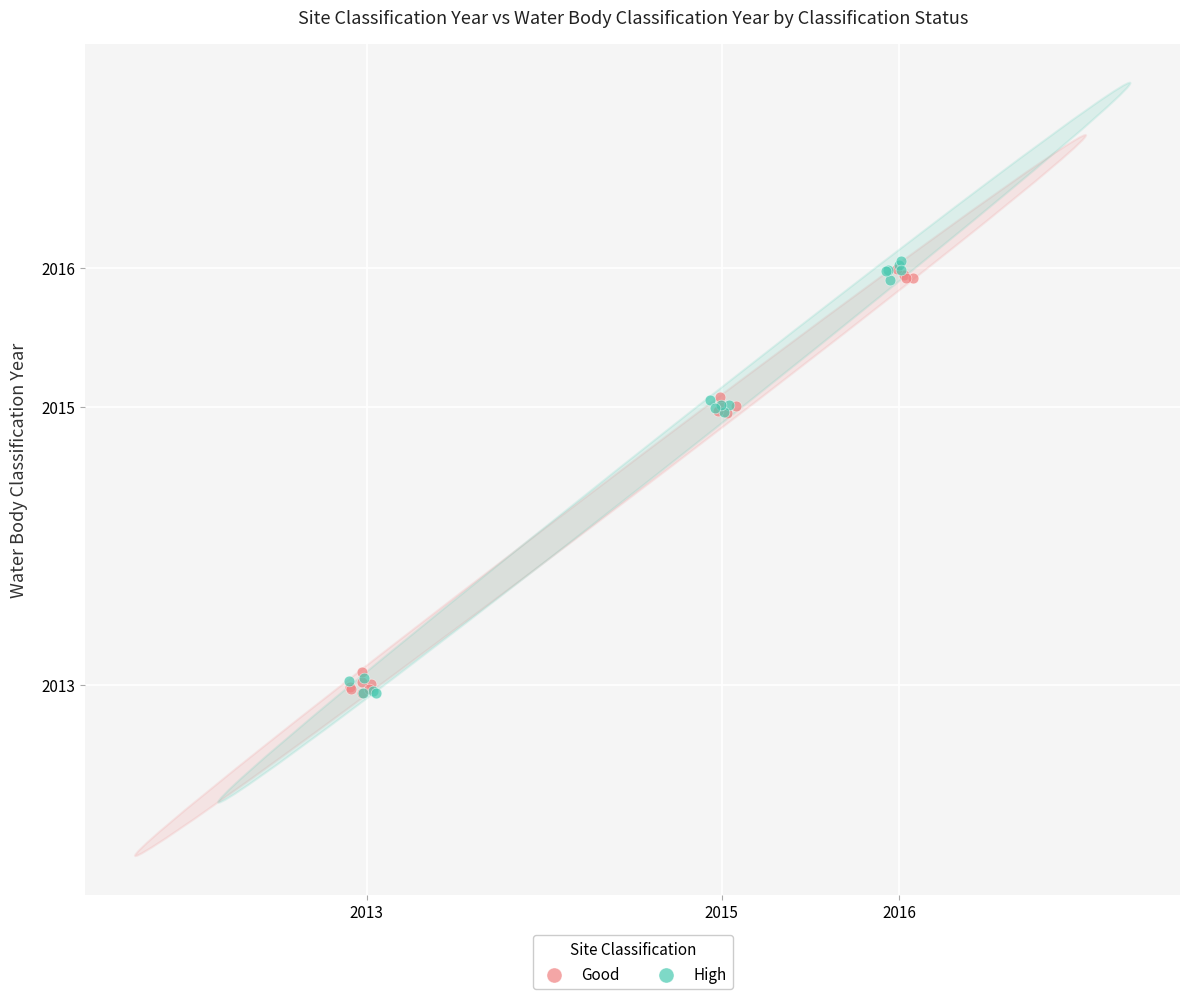

What are all the series names shown in the legend?

Good, High